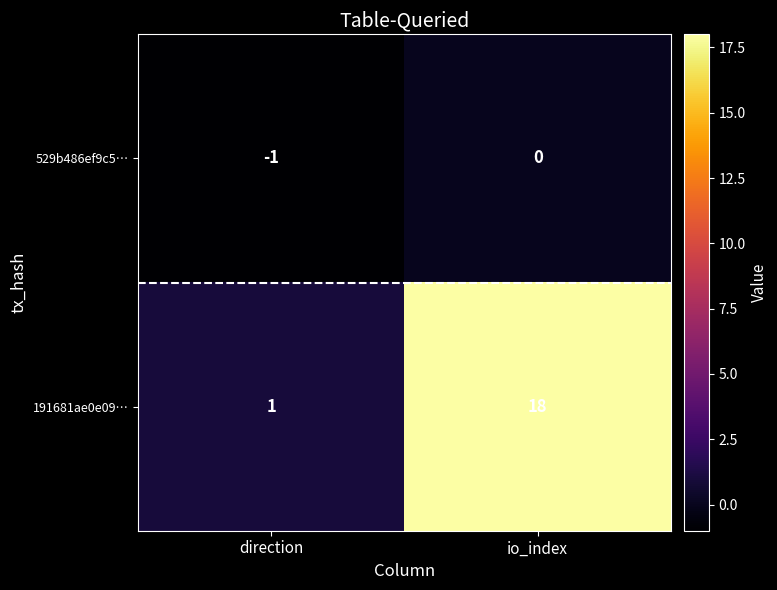

At which label is 529b486ef9c5… closest to 0?

io_index